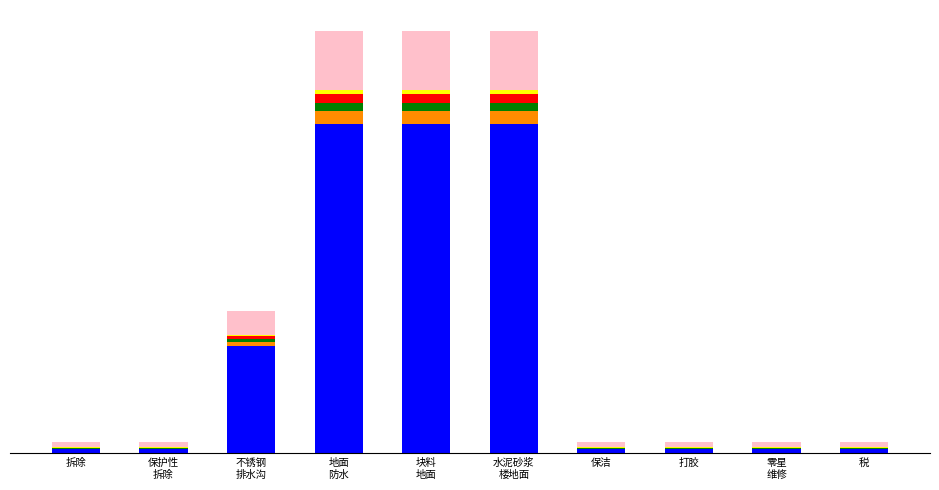

Does the chart contain stacked bars?

Yes